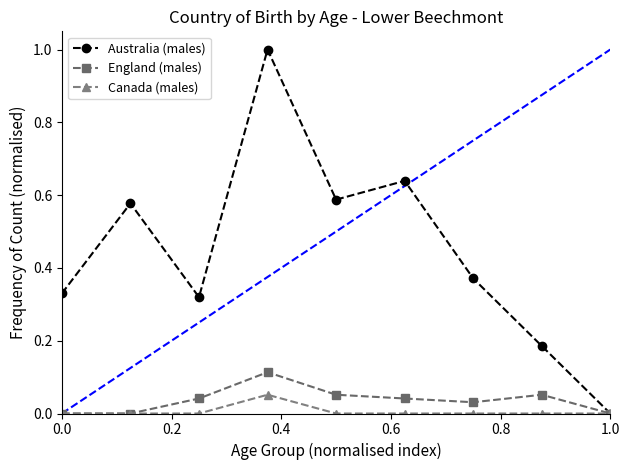

Which series has the largest total across all categories?

Australia (males)